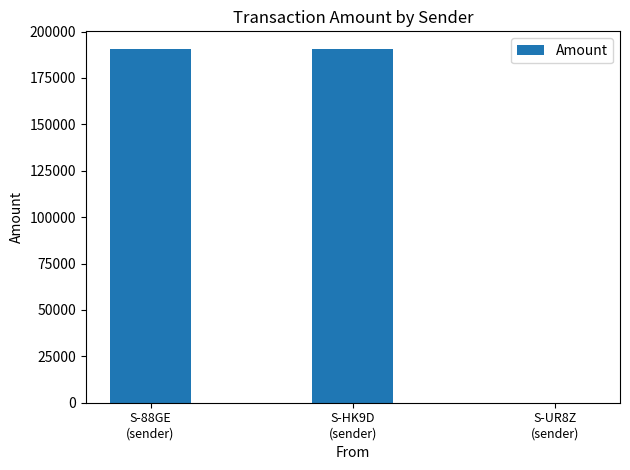

How many series are shown in this chart?

1